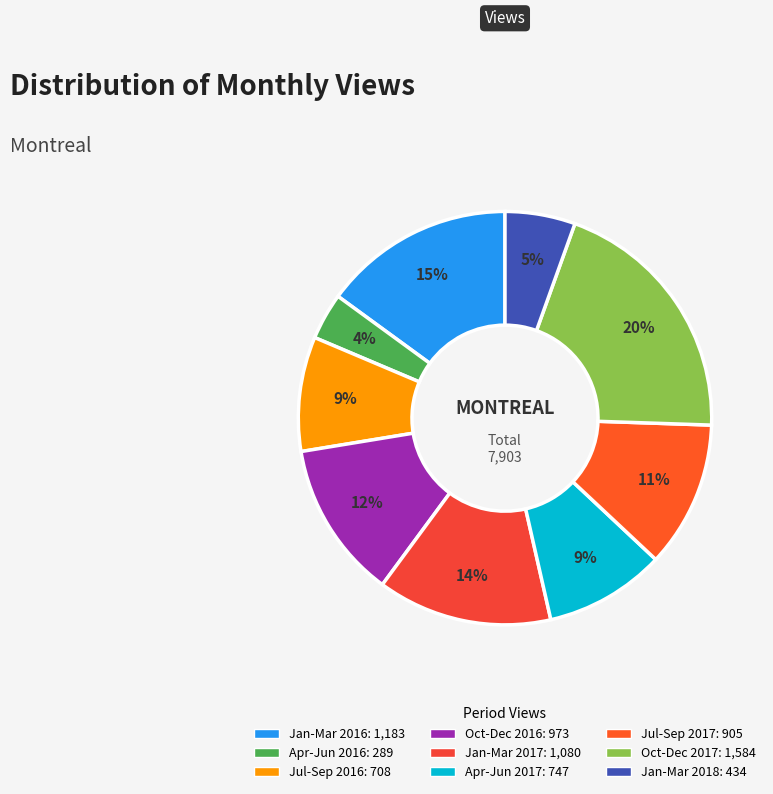

How many segments does this pie chart have?

9